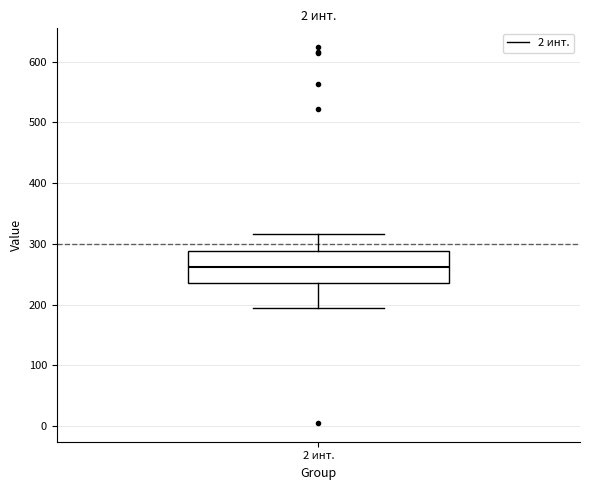

Transcribe this box plot: give where the median line is, the range the box spans, and where the two whiskers end, as read against the y-axis. The values are not printed on the chart, so give them approximately, as read against the axis.

median 260, box 240 to 290, whiskers 200 to 320